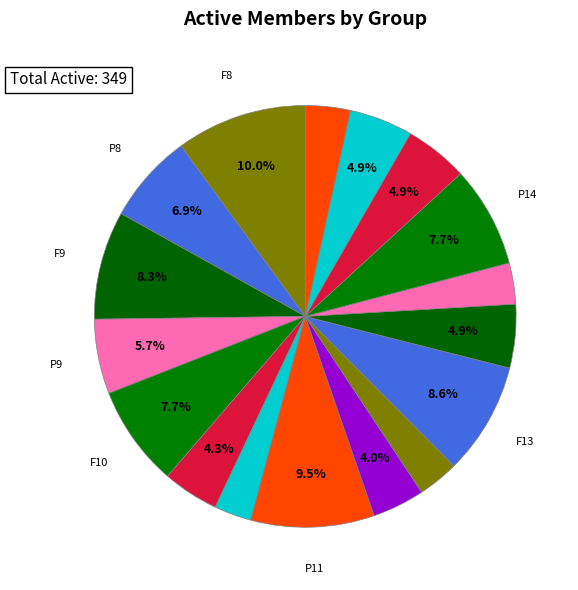

Count the number of slices in the pie.

17